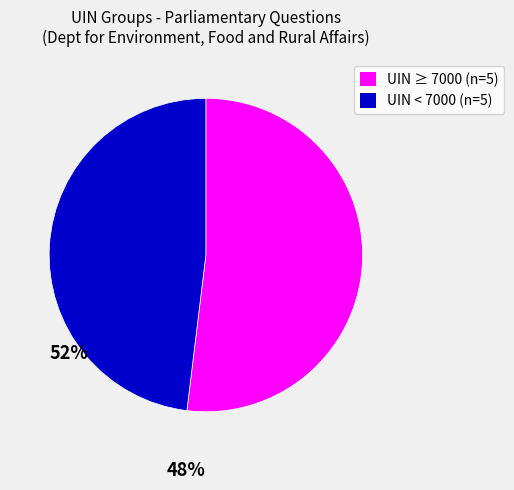

Does any single category account for the majority?

Yes